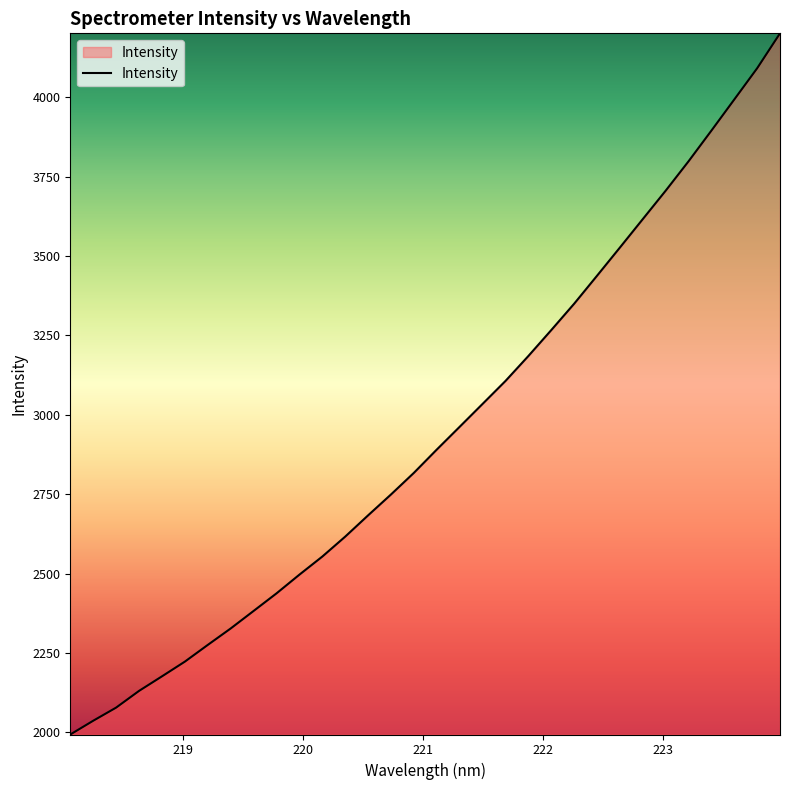

What is the difference between the maximum and minimum values?

2207.8